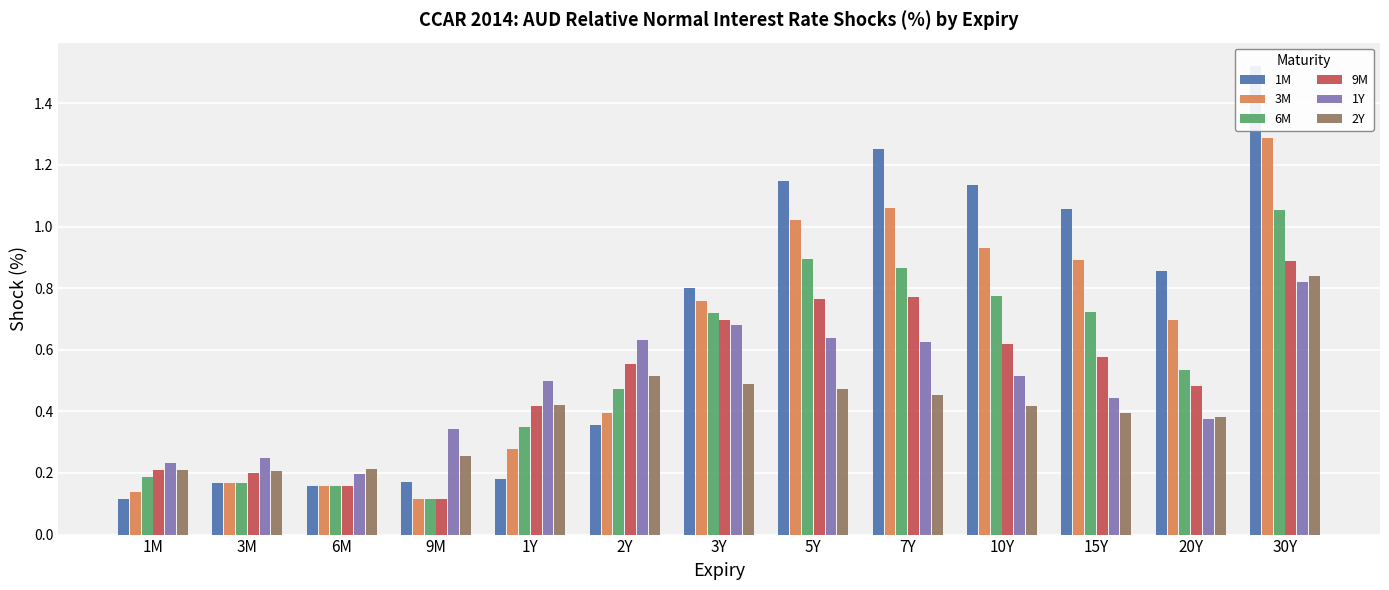

List the labels in order of 3M value, smallest first.

9M, 1M, 6M, 3M, 1Y, 2Y, 20Y, 3Y, 15Y, 10Y, 5Y, 7Y, 30Y